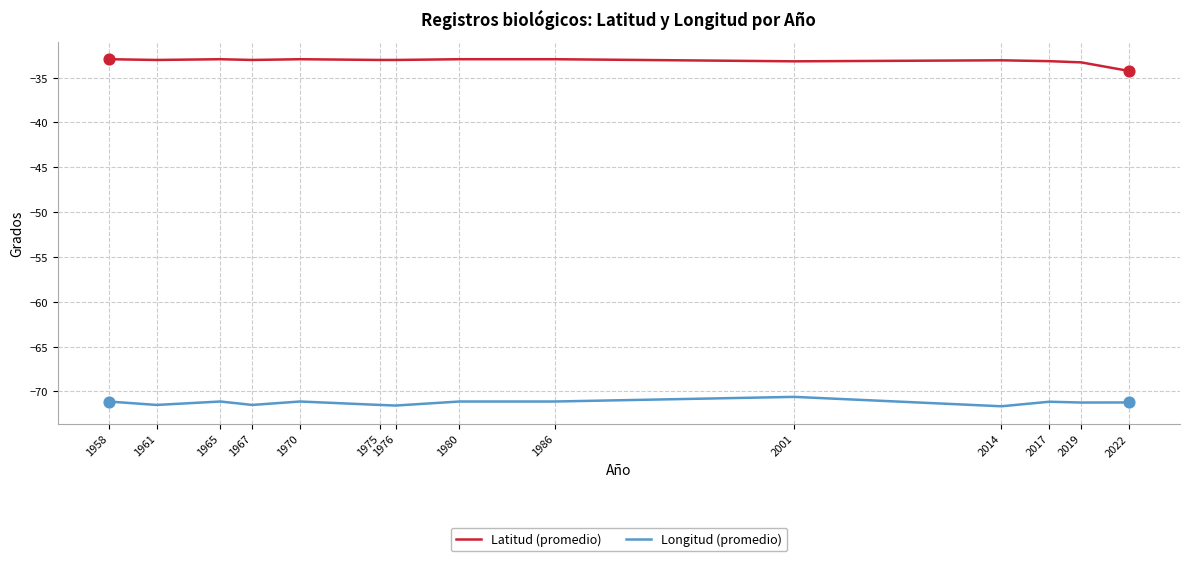

What are all the series names shown in the legend?

Latitud (promedio), Longitud (promedio)